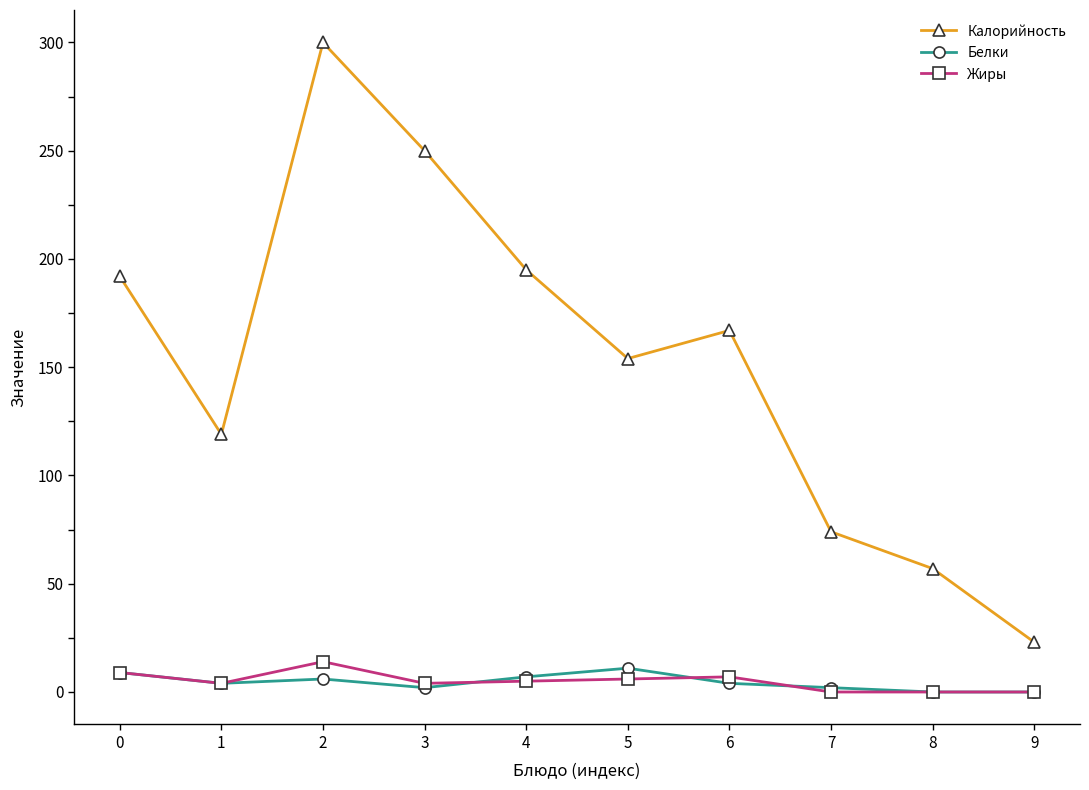

Between 1 and 5, which series saw the biggest shift?

Калорийность